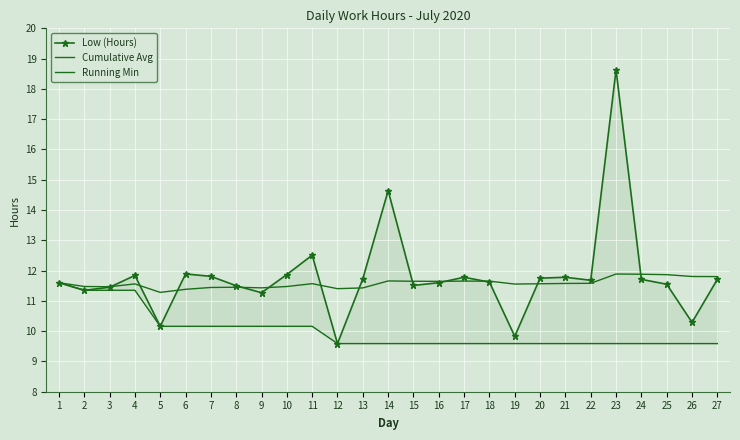

At which label does Cumulative Avg reach its peak?

23